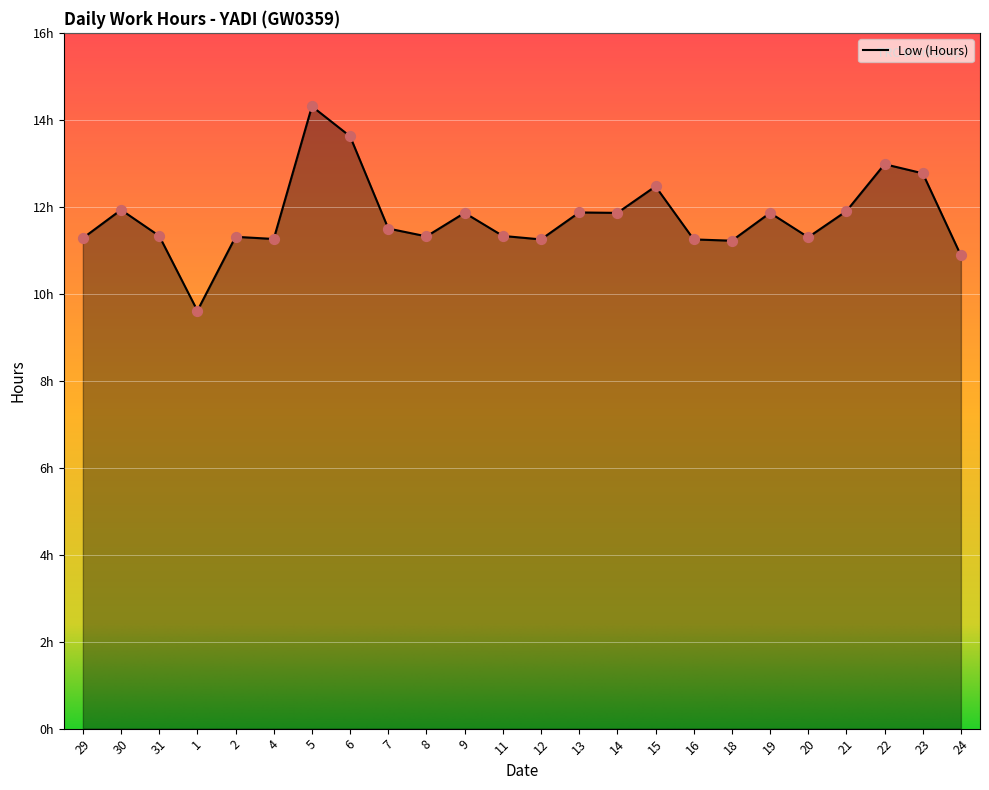

What is the change in value from 9 to 18?

-0.6